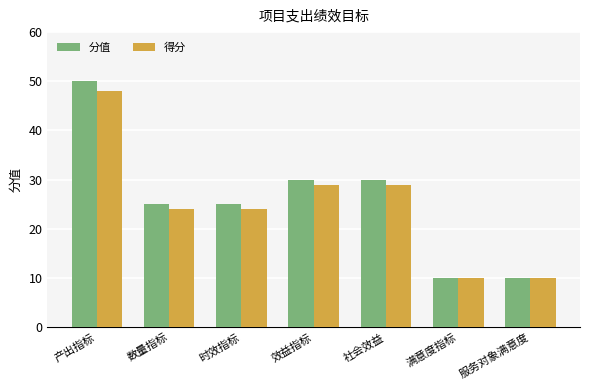

Reading left to right, list all the values displayed in this chart.

分值: 产出指标=50	数量指标=25	时效指标=25	效益指标=30	社会效益=30	满意度指标=10	服务对象满意度=10
得分: 产出指标=48	数量指标=24	时效指标=24	效益指标=29	社会效益=29	满意度指标=10	服务对象满意度=10